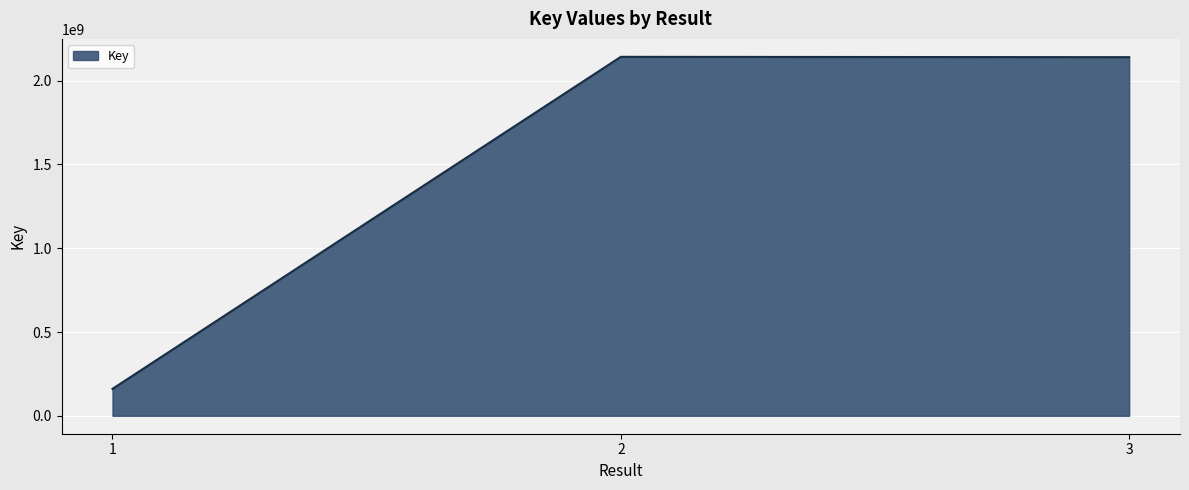

True or false: the data shows 2140567262 at 3.

True